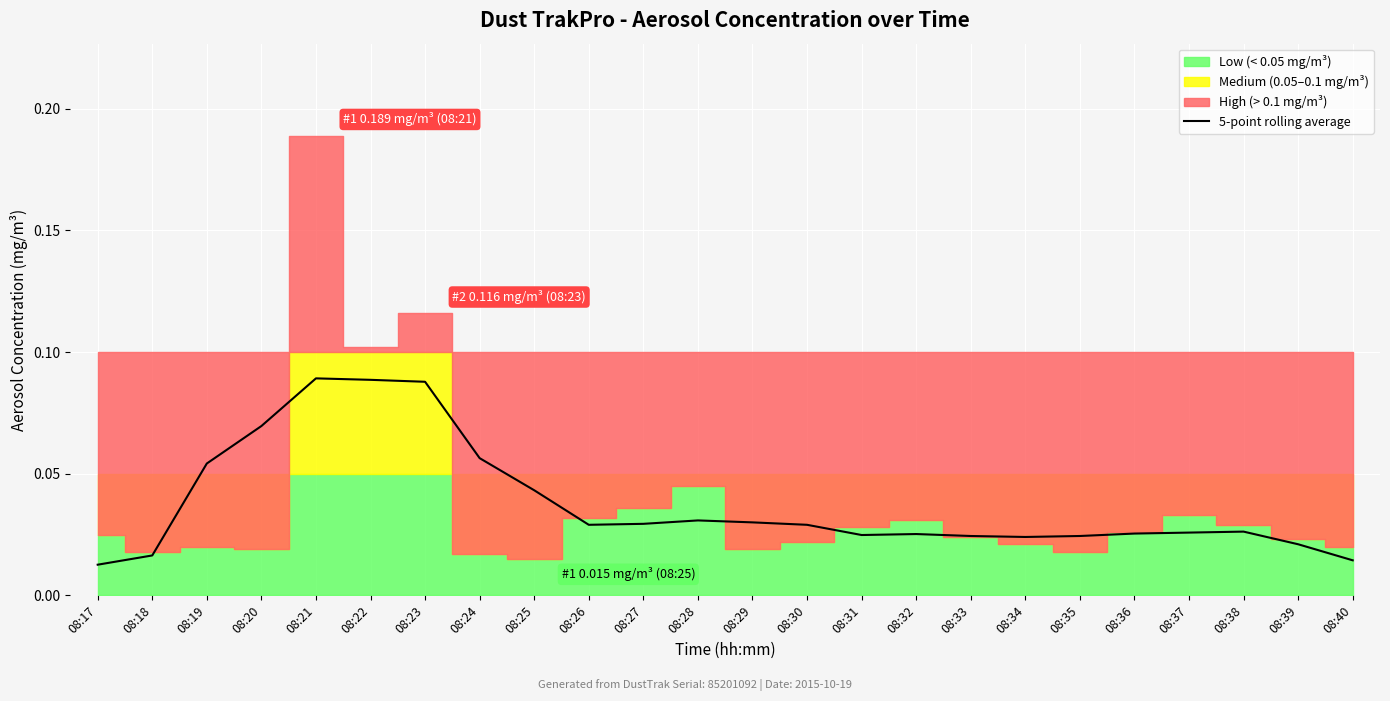

Count the number of categories in the chart.

24